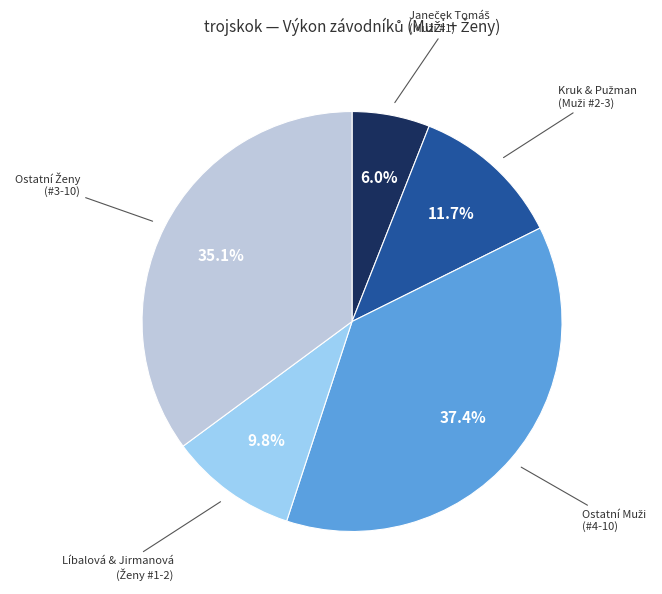

Is there a majority slice in this chart?

No